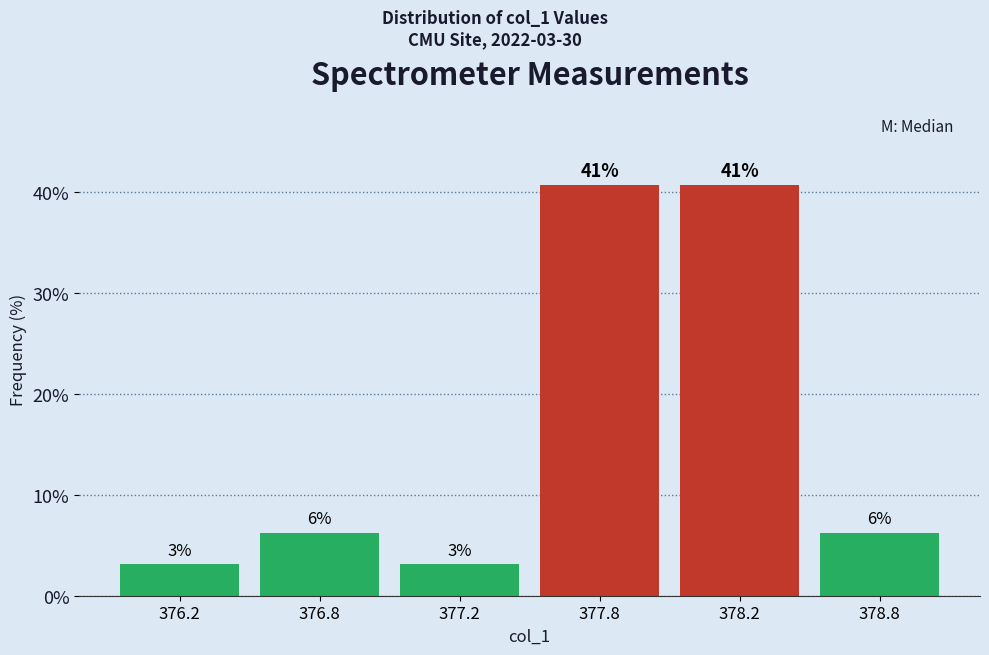

Are the bars horizontal?

No